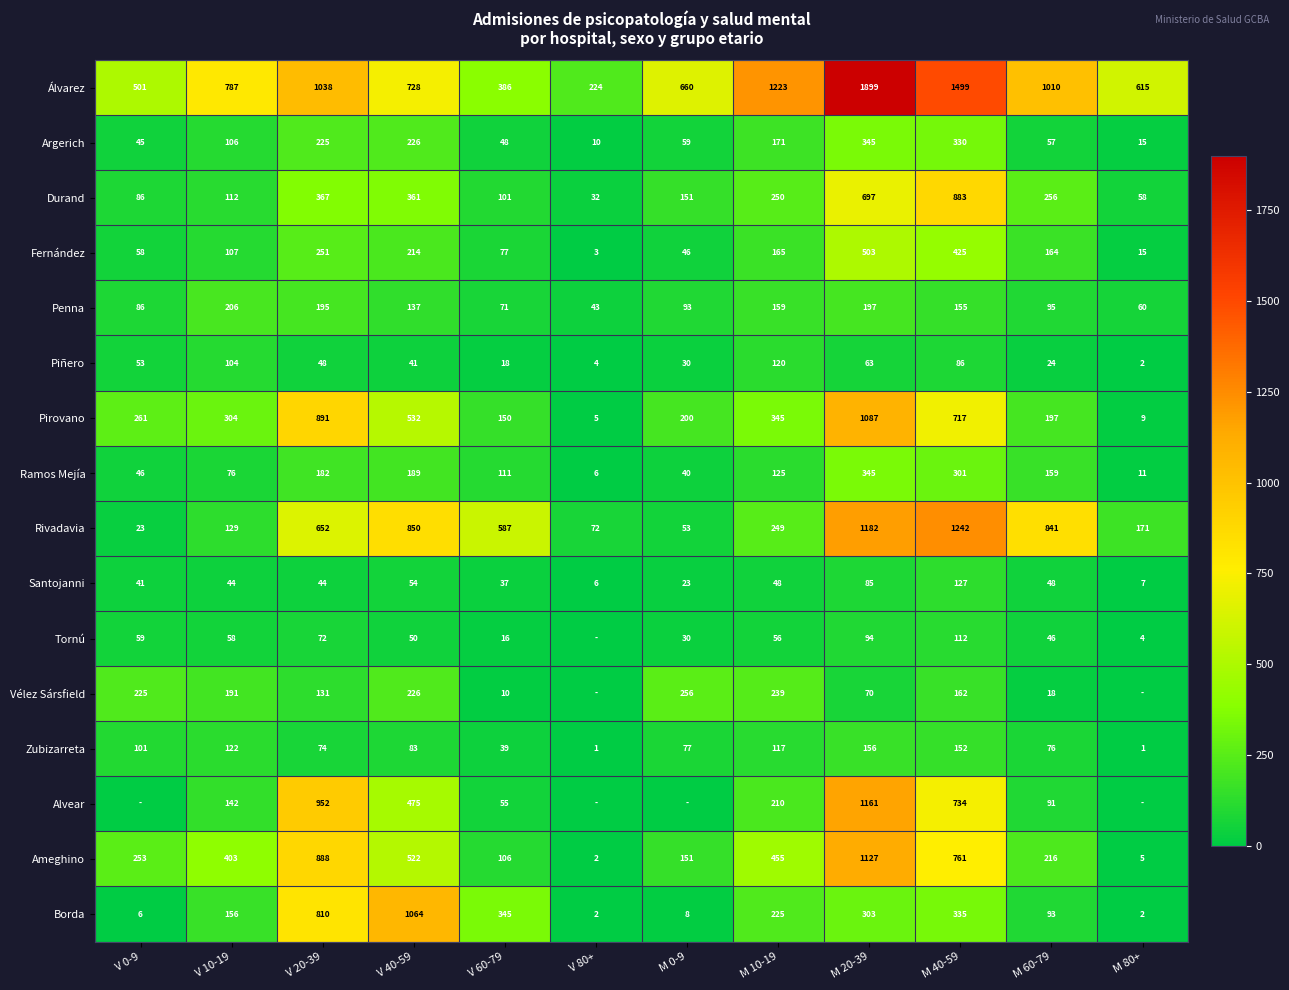

Which series changed the most between M 10-19 and M 20-39?

Alvear